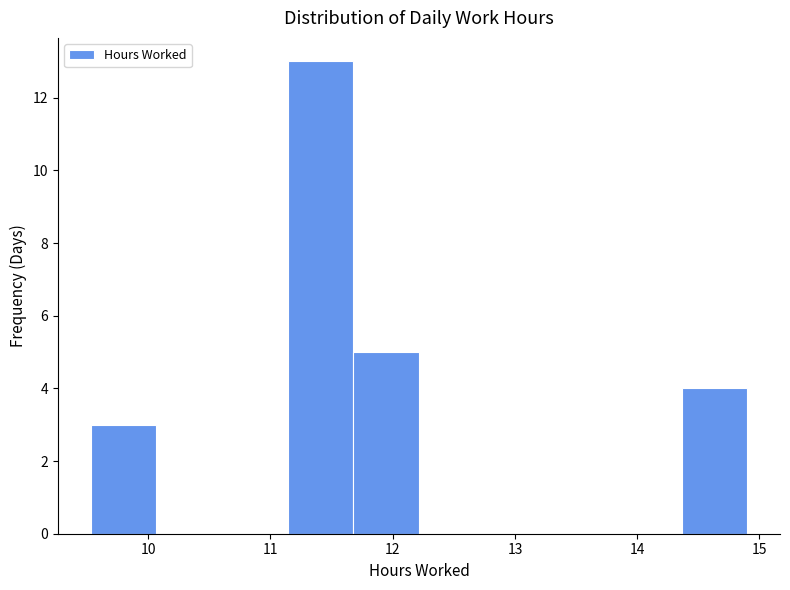

What is the height of the bar covering 11.7 to 12.2 on the x-axis? Neither the bar edges nor the heights are printed on the chart, so give them approximately, as read against the axes.

5